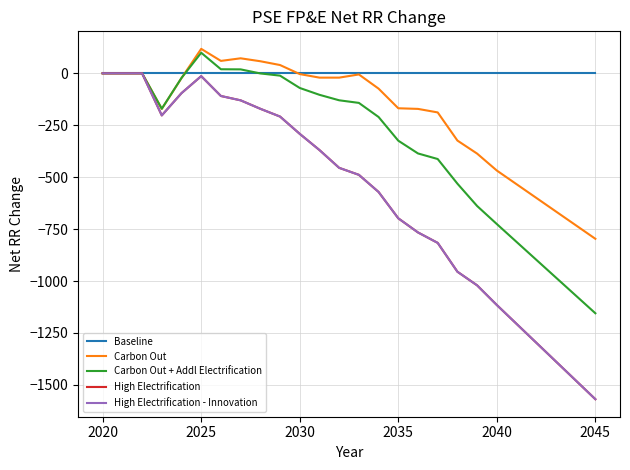

Does the chart have visible grid lines?

Yes